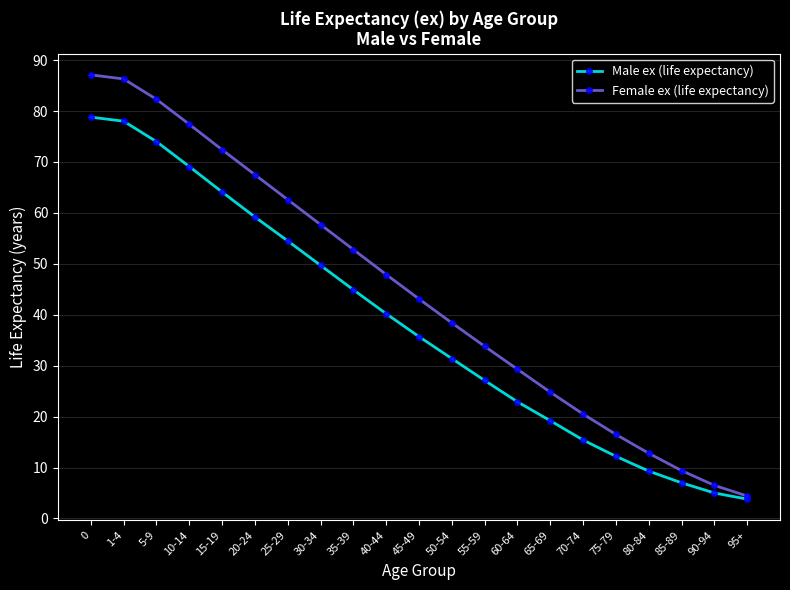

What is the value of the Male ex (life expectancy) point at the 2nd from the left?

78.0